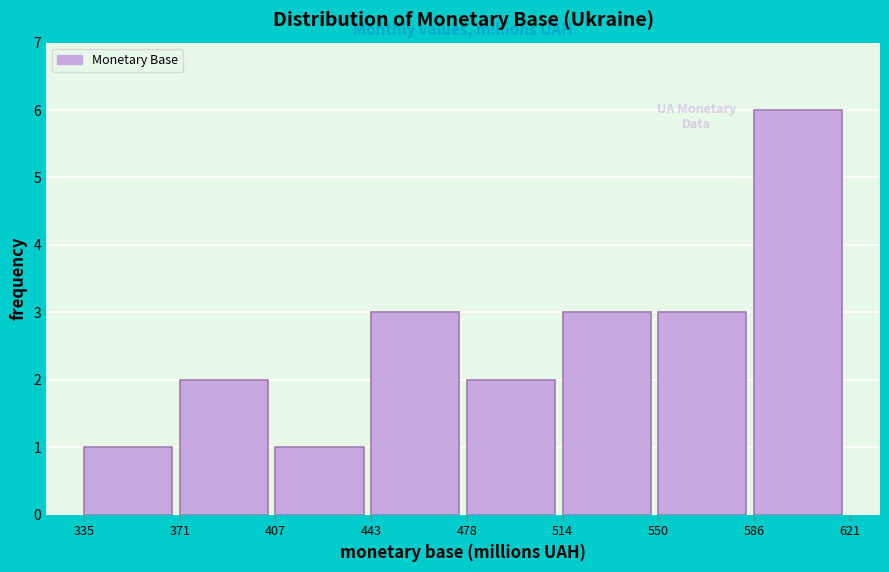

Reading right to left, list all the values displayed in this chart.

586=6	550=3	514=3	478=2	443=3	407=1	371=2	335=1